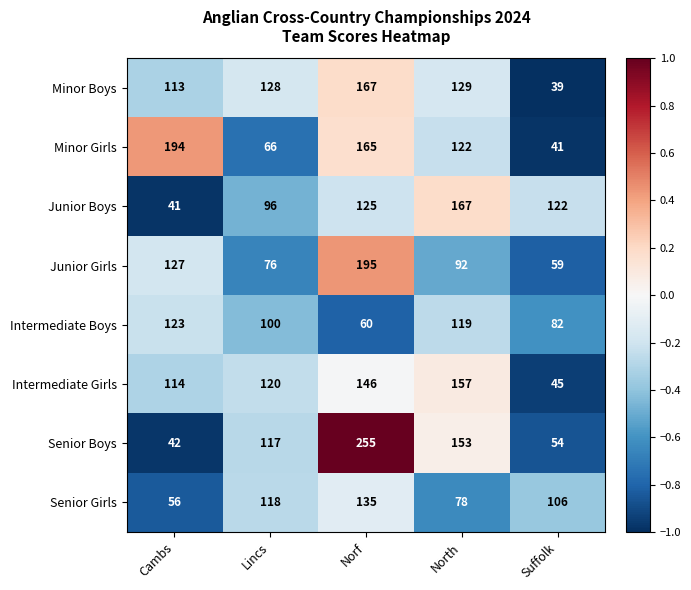

How many series are shown in this chart?

8